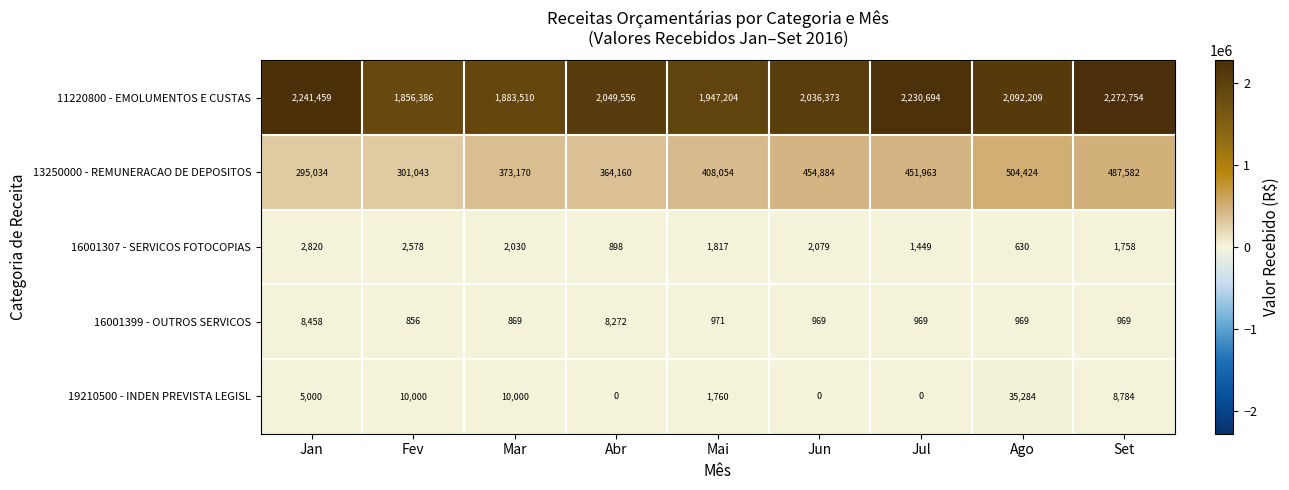

What value does the 19210500 - INDEN PREVISTA LEGISL series have at Jan, to the nearest 100?

5000